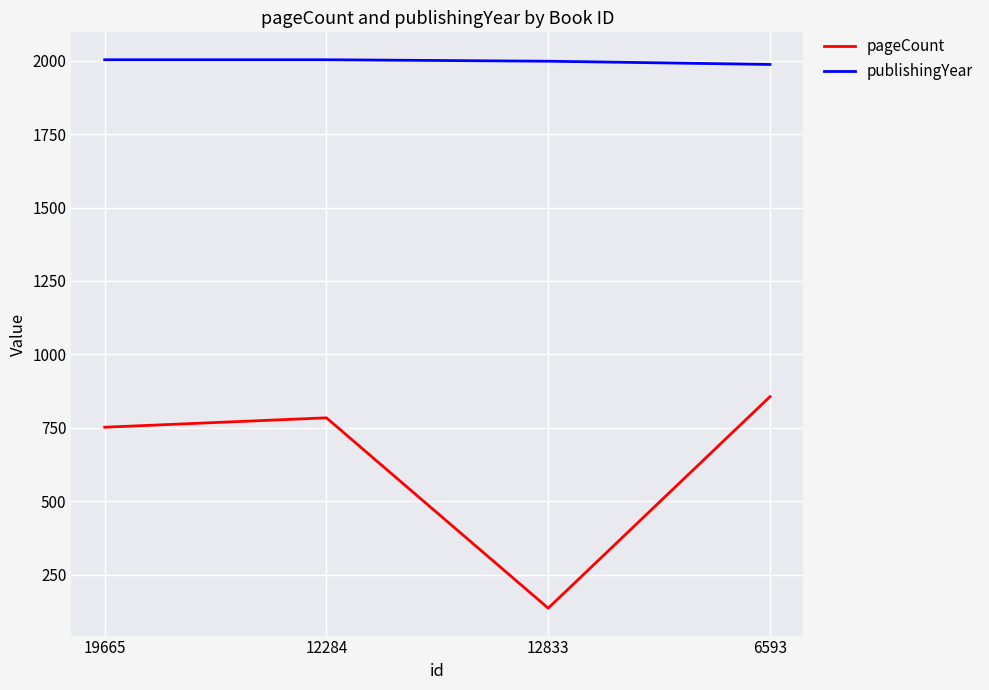

Which series has the largest range (max minus min)?

pageCount